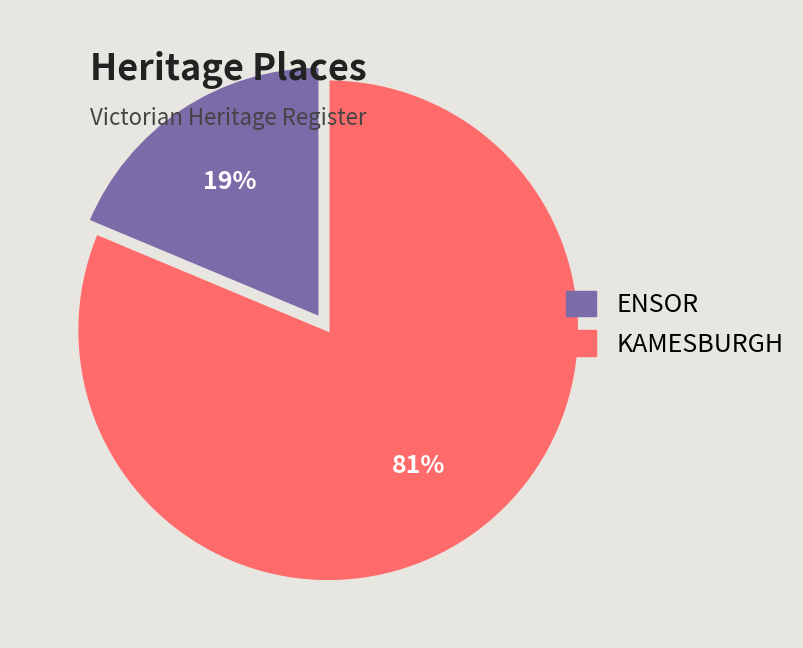

To the nearest percent, what is the average slice percentage?

50%